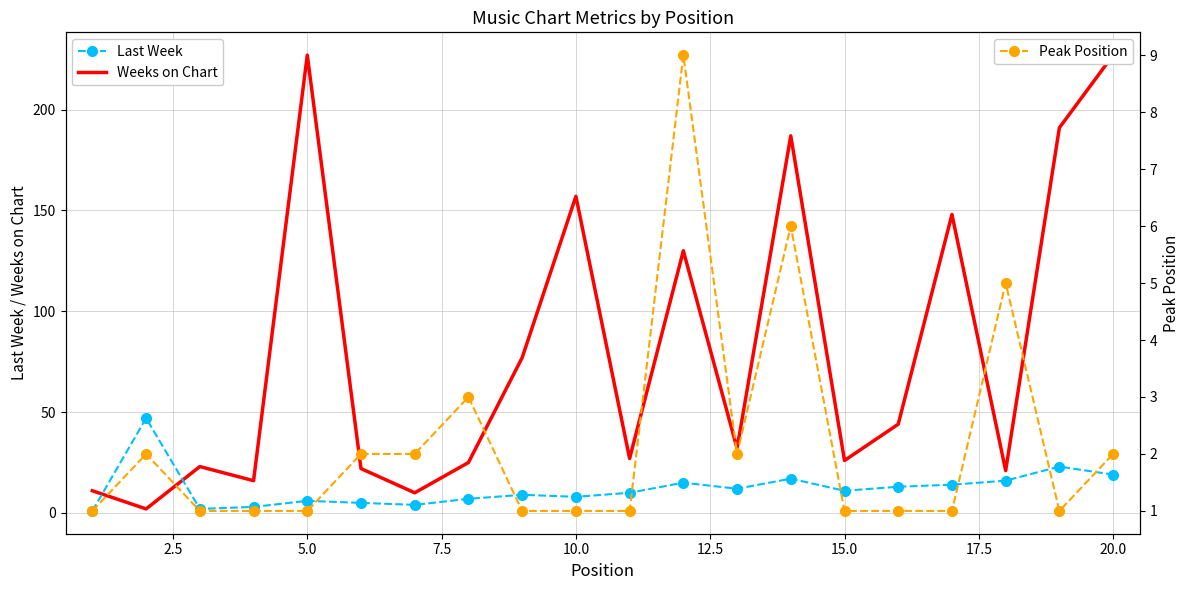

What is the maximum value shown in the chart?

227